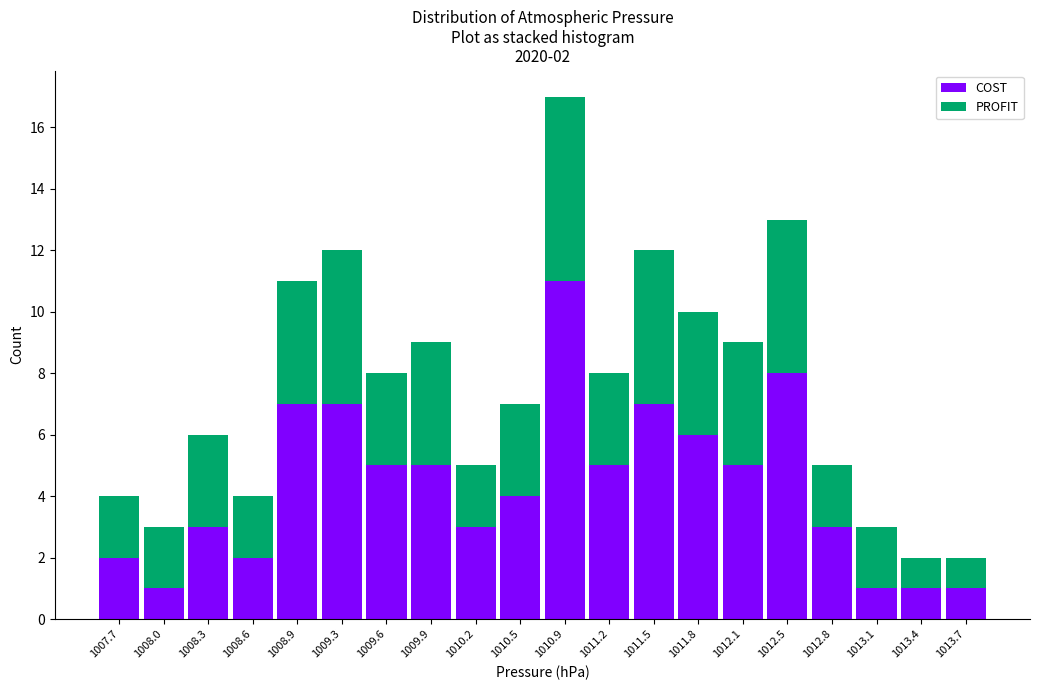

Which range on the x-axis has the tallest stacked bar (by total height)?

1010.70 to 1011.02